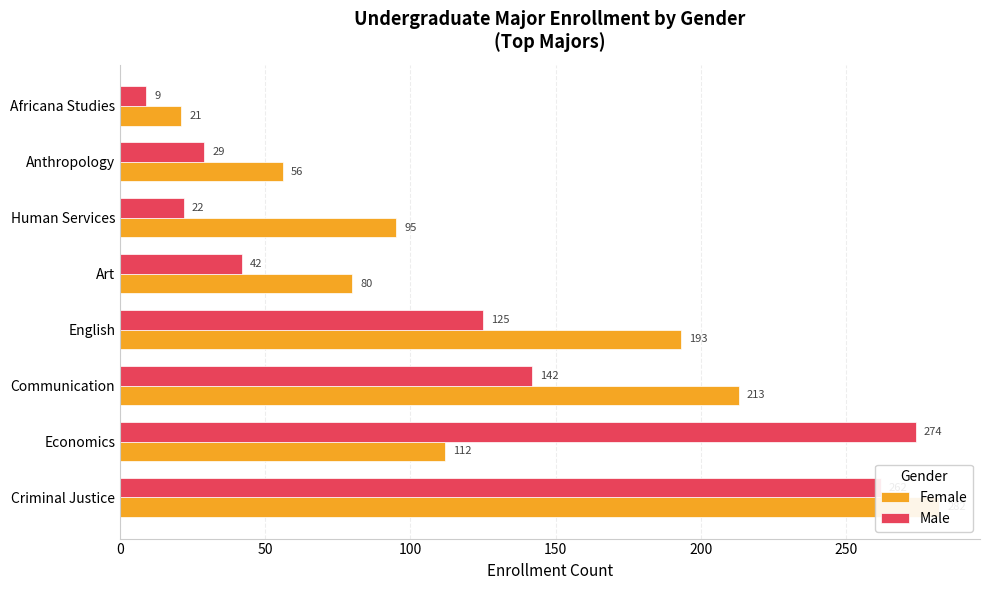

True or false: Male has a value of 46 at 300.

False